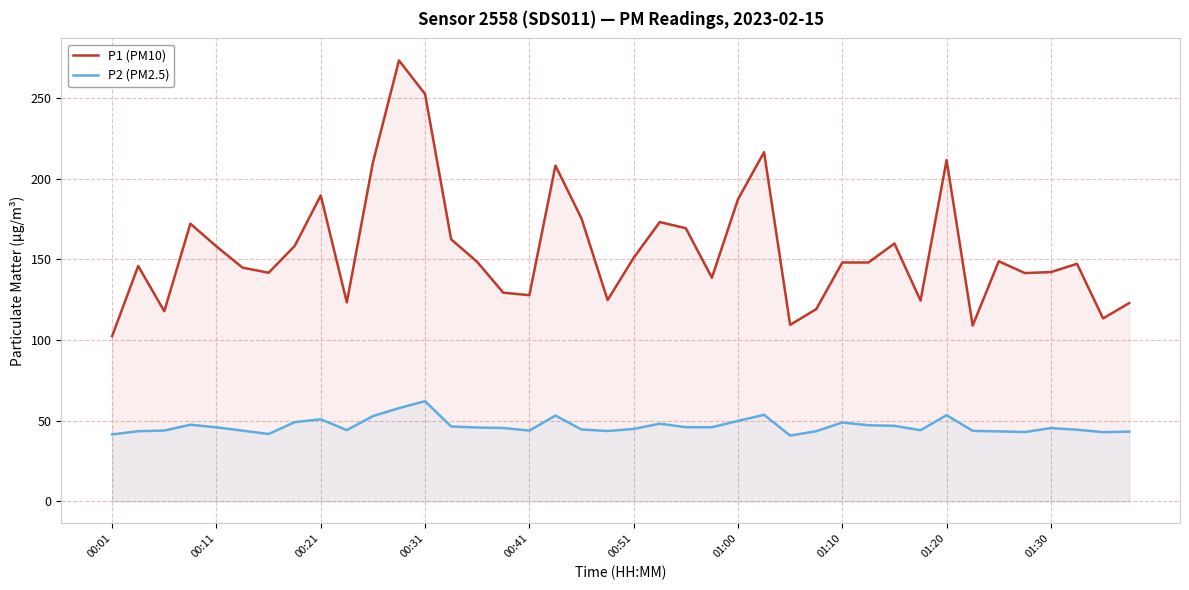

True or false: P1 (PM10) and P2 (PM2.5) intersect in this chart.

False